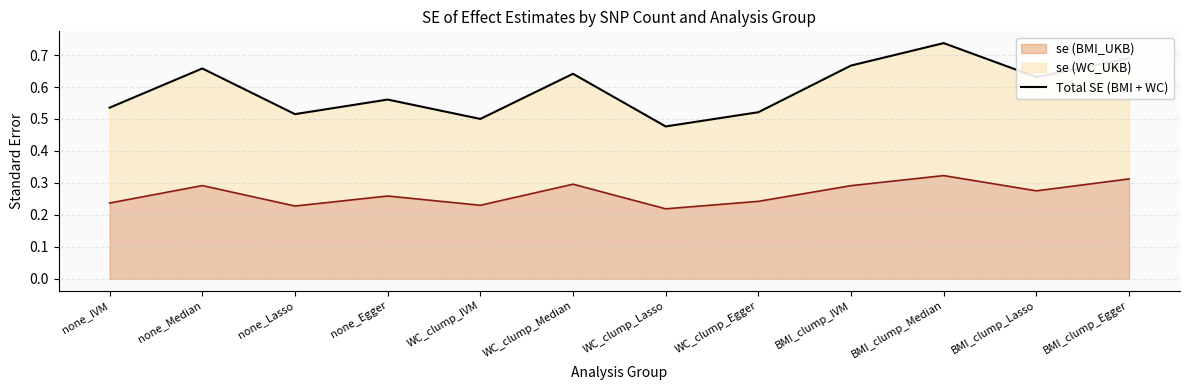

What is the difference between the maximum and second lowest values?

0.2